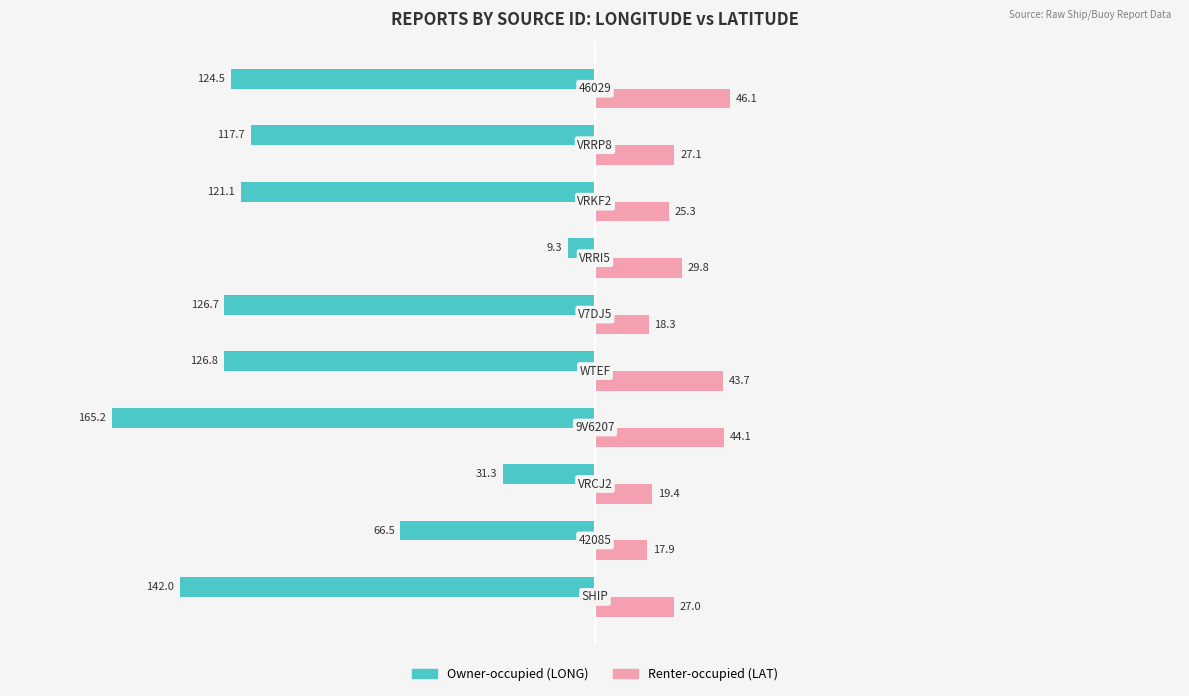

What is the maximum value for Renter-occupied (LAT)?

46.1